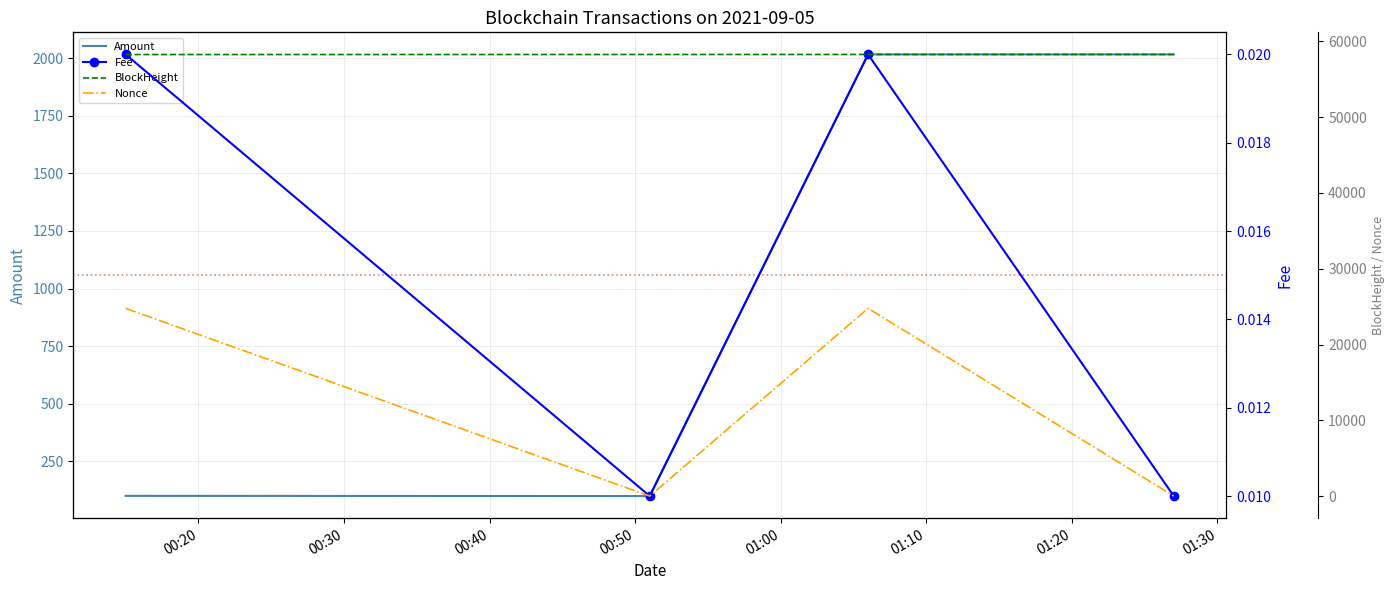

True or false: Amount has more than 1 points higher than both neighbors.

False